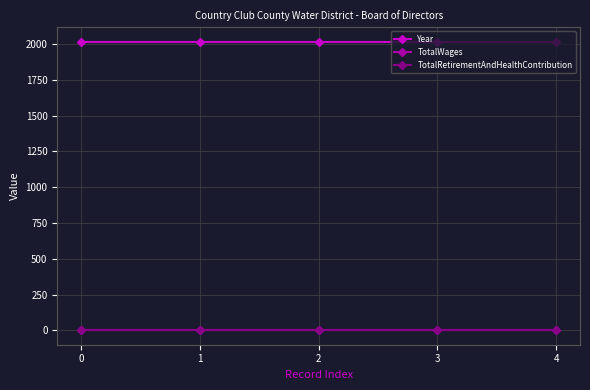

Does the chart have visible grid lines?

Yes